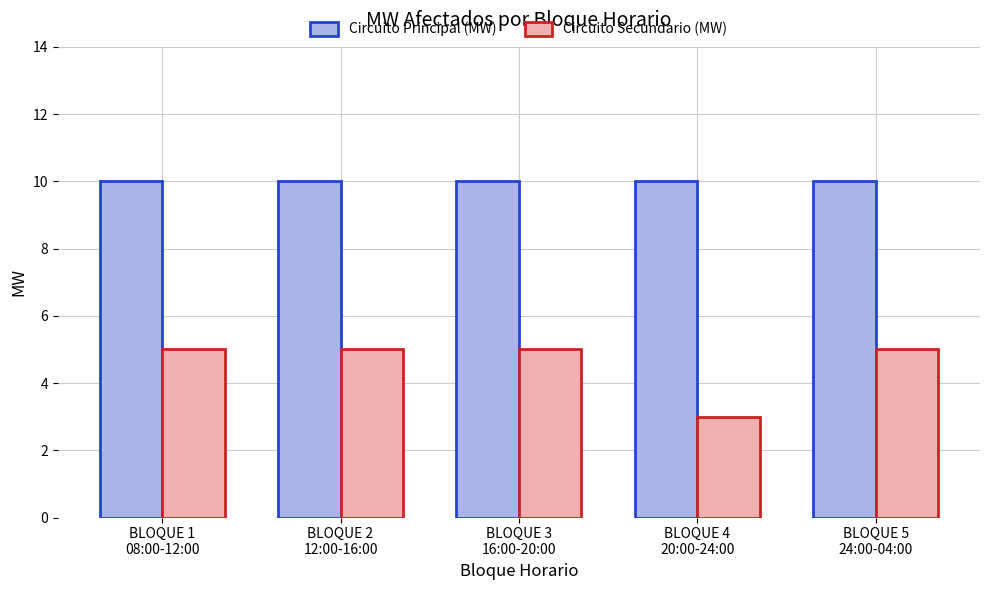

Is the value of Circuito Principal (MW) at BLOQUE 2
12:00-16:00 greater than the value of Circuito Secundario (MW) at BLOQUE 5
24:00-04:00?

Yes